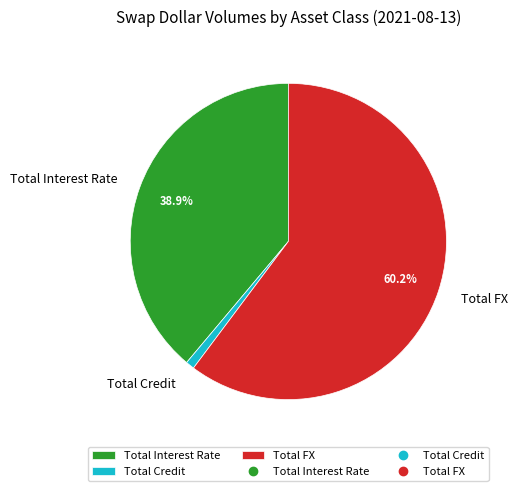

Which has a higher value, Total Interest Rate or Total FX?

Total FX